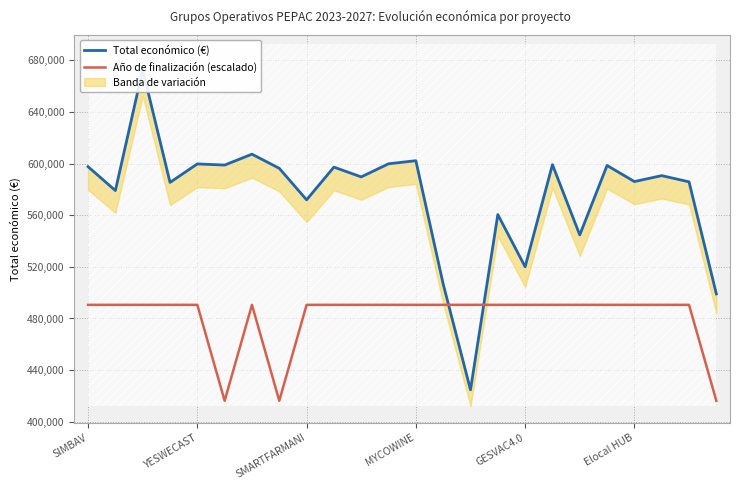

Between SIMBAV and 22, which is larger?

SIMBAV